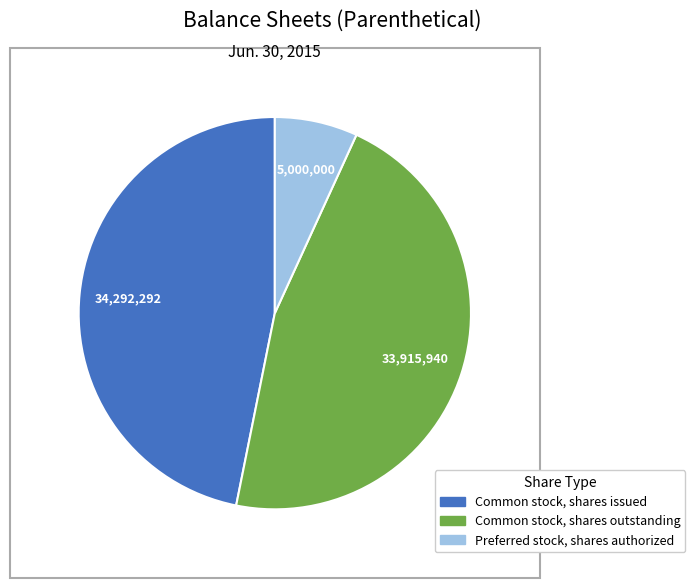

Is there a majority slice in this chart?

No